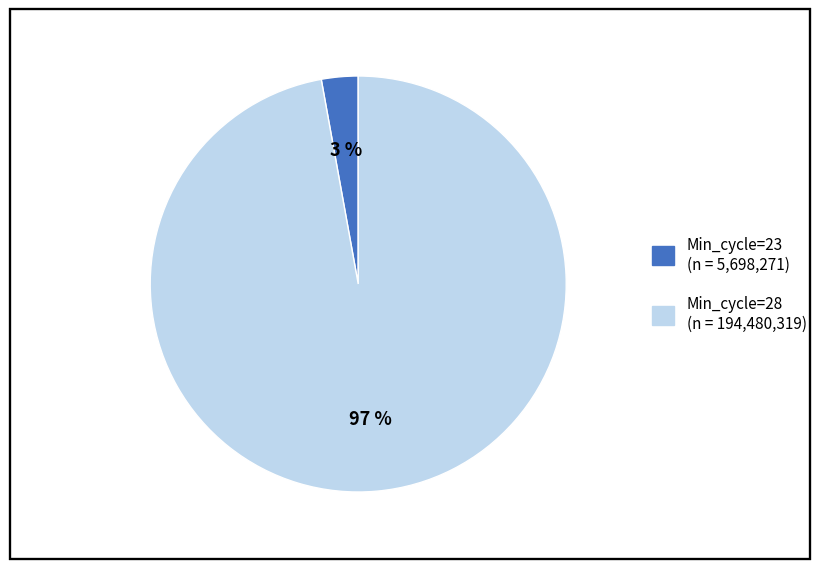

To the nearest percent, what is the difference between the largest and smallest slice percentages?

94%